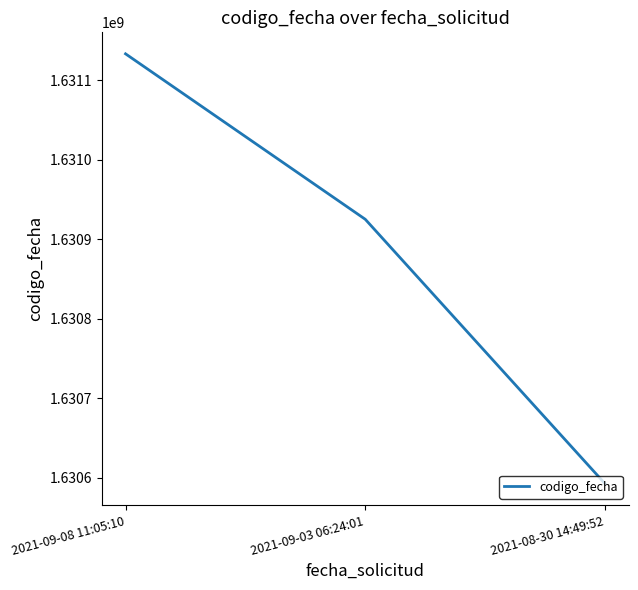

Reading left to right, extract all data points from this chart.

2021-09-08 11:05:10=1631133503	2021-09-03 06:24:01=1630925349	2021-08-30 14:49:52=1630592774